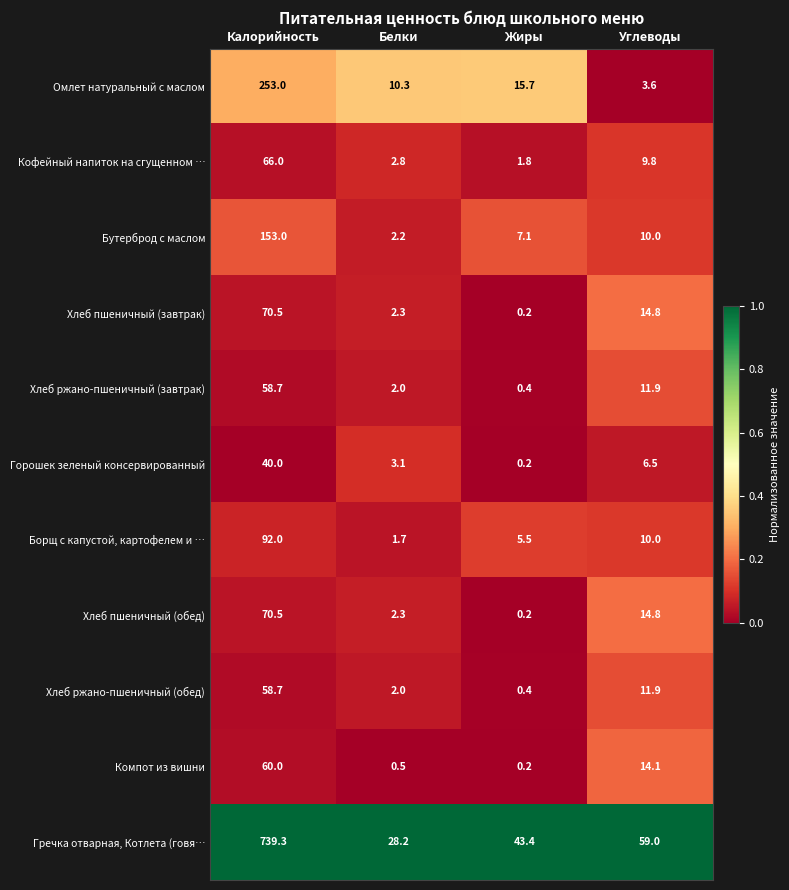

List the labels in order of Хлеб ржано-пшеничный (обед) value, largest first.

Калорийность, Углеводы, Белки, Жиры